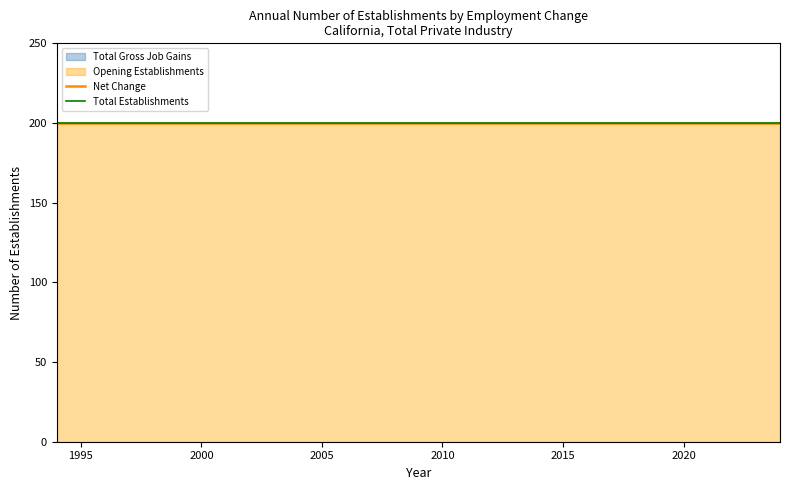

Between 2015 and 2018, which series saw the biggest shift?

Total Gross Job Gains